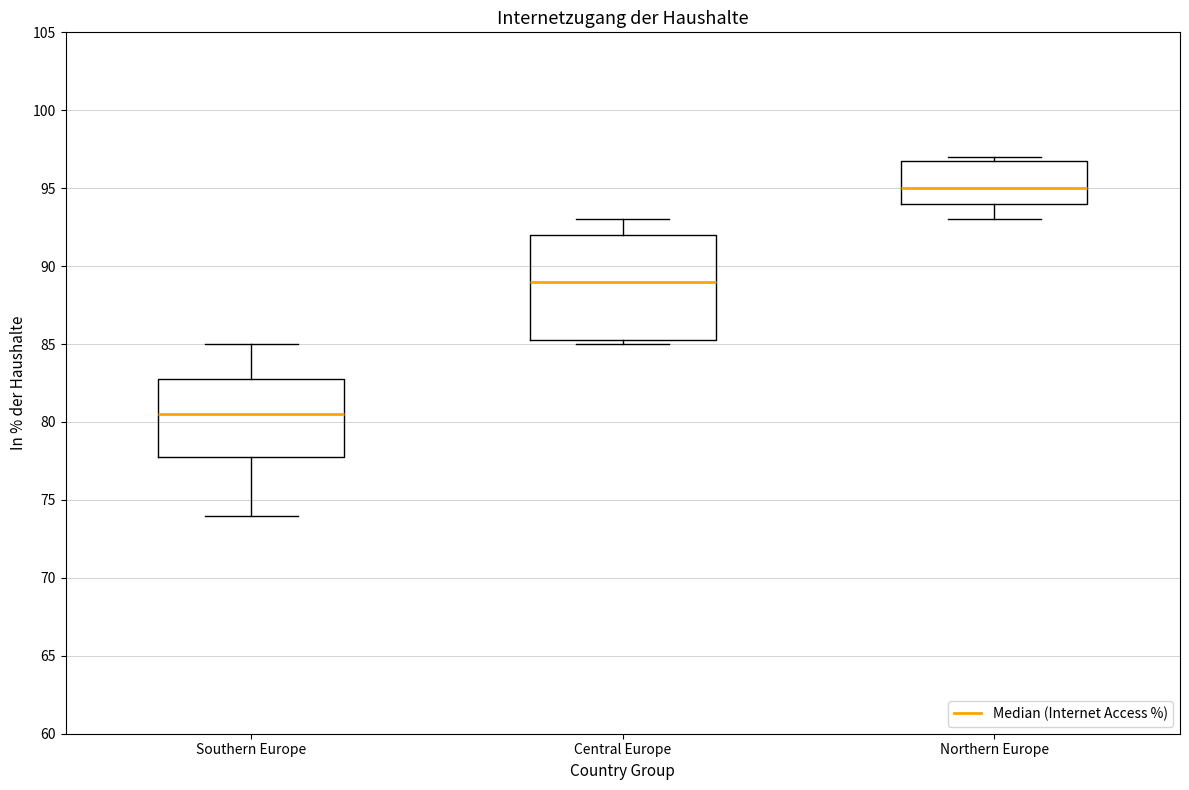

Where is the lower edge of the box for Central Europe on the y-axis? The values are not printed on the chart, so give them approximately, as read against the axis.

85.5